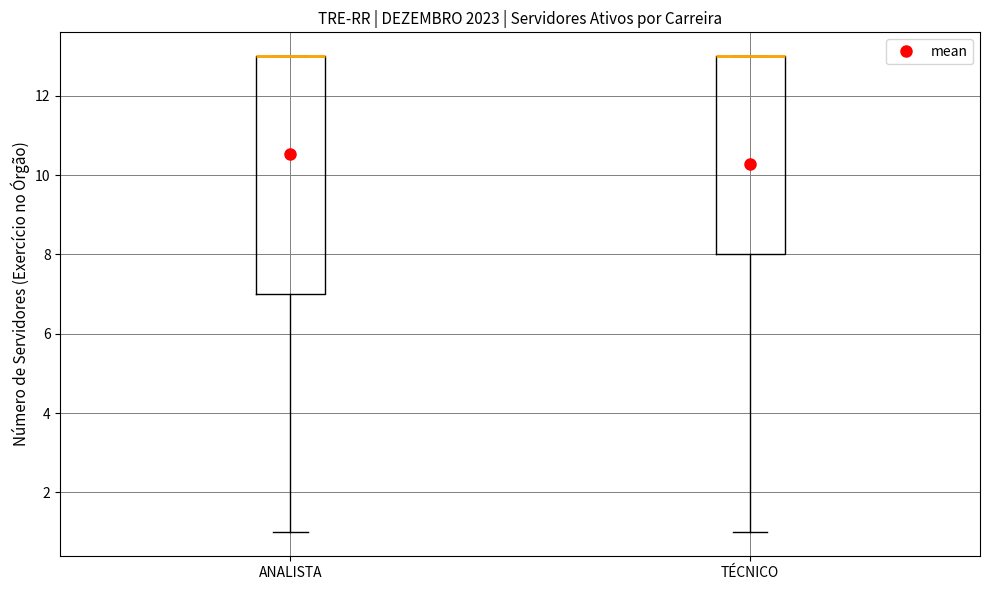

Comparing the boxes themselves (not the whiskers), which one is the tallest?

ANALISTA